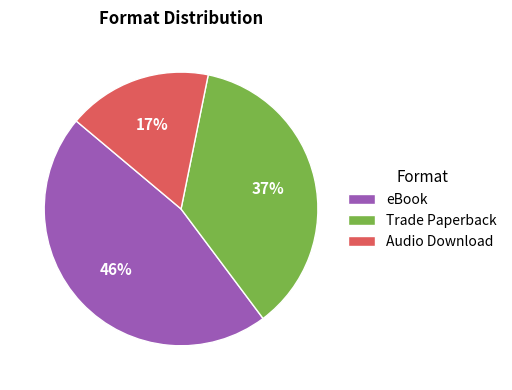

What is the largest slice in the pie chart?

eBook